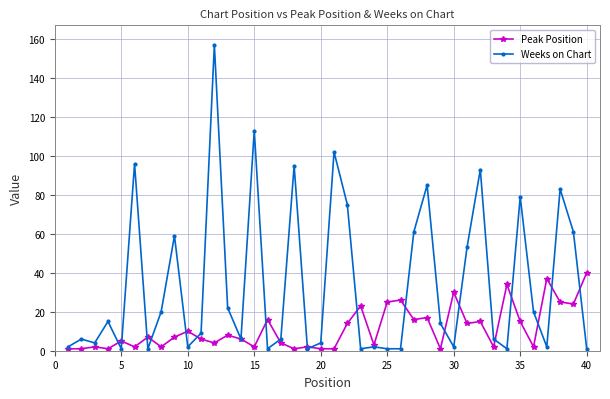

What is the value of the Weeks on Chart point at the 28th from the left?

85